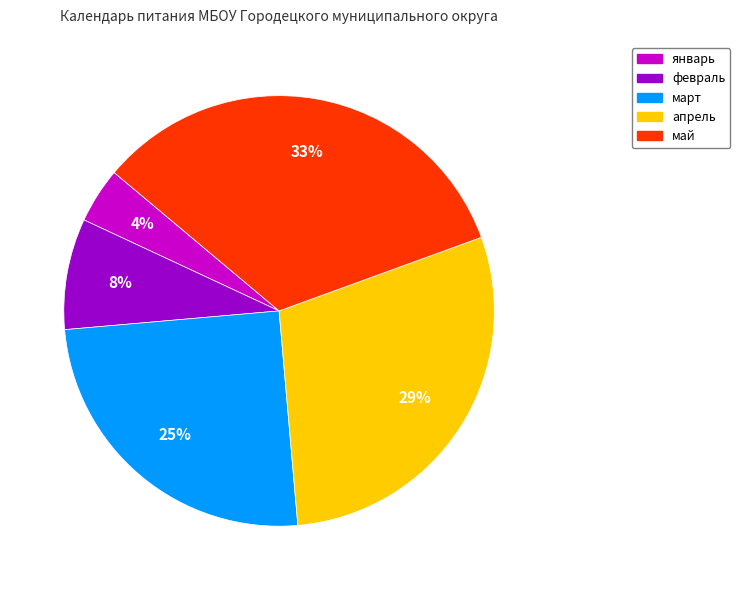

What is the smallest slice in the pie chart?

январь